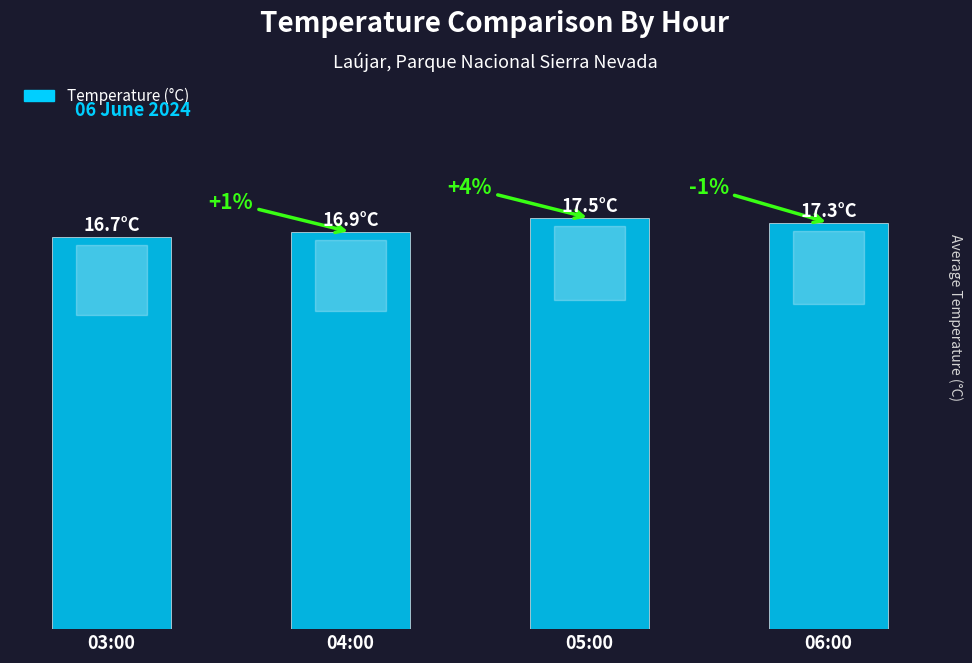

Which label corresponds to the largest value in the chart?

05:00